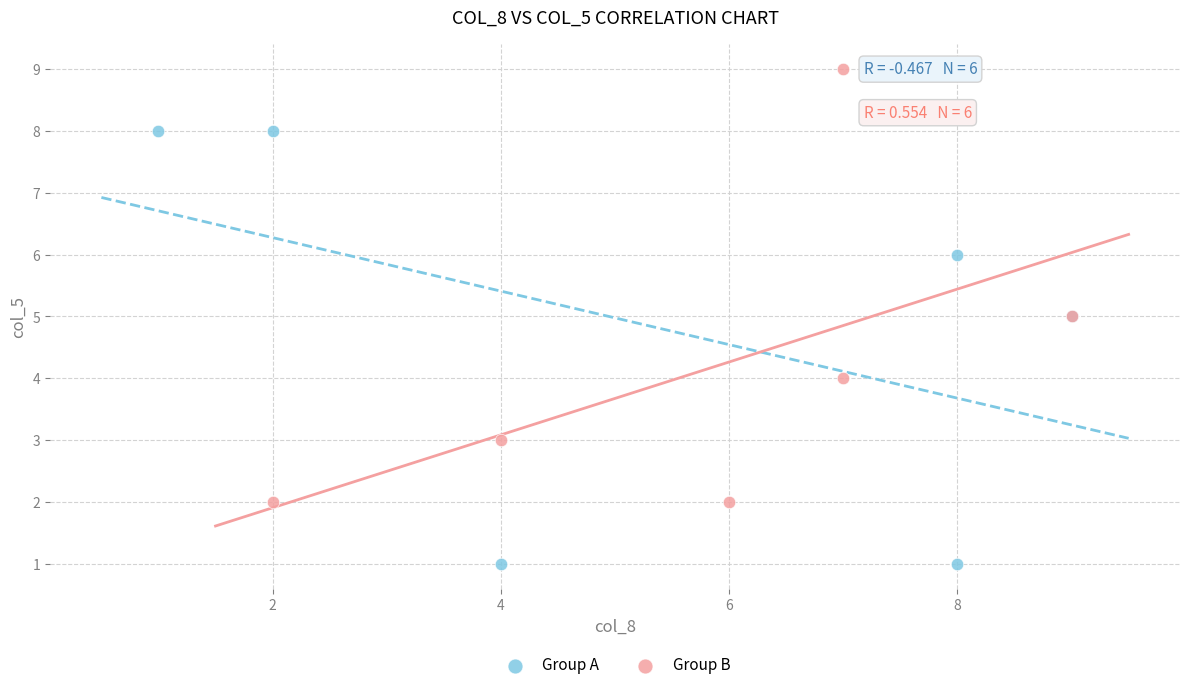

What are all the series names shown in the legend?

Group A, Group B